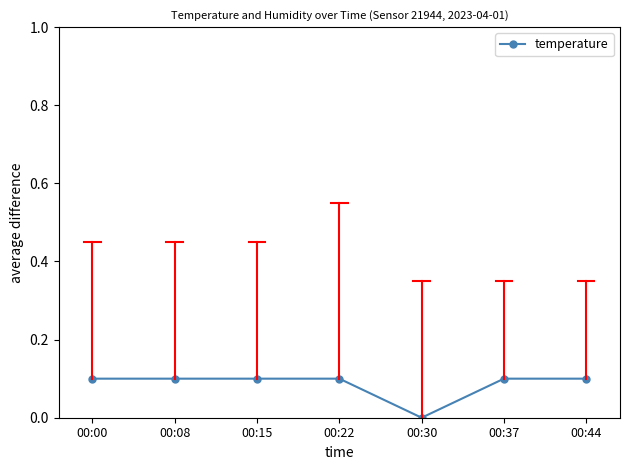

Which category has the lowest value across all series?

00:30